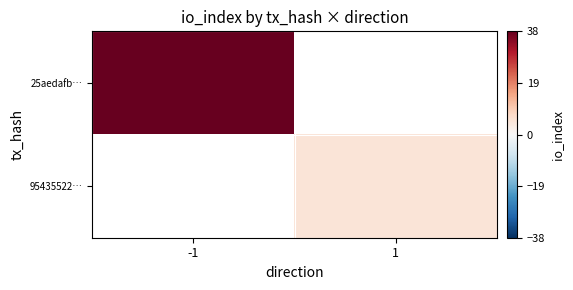

Rank the series at 1 from lowest to highest value.

25aedafb…, 95435522…